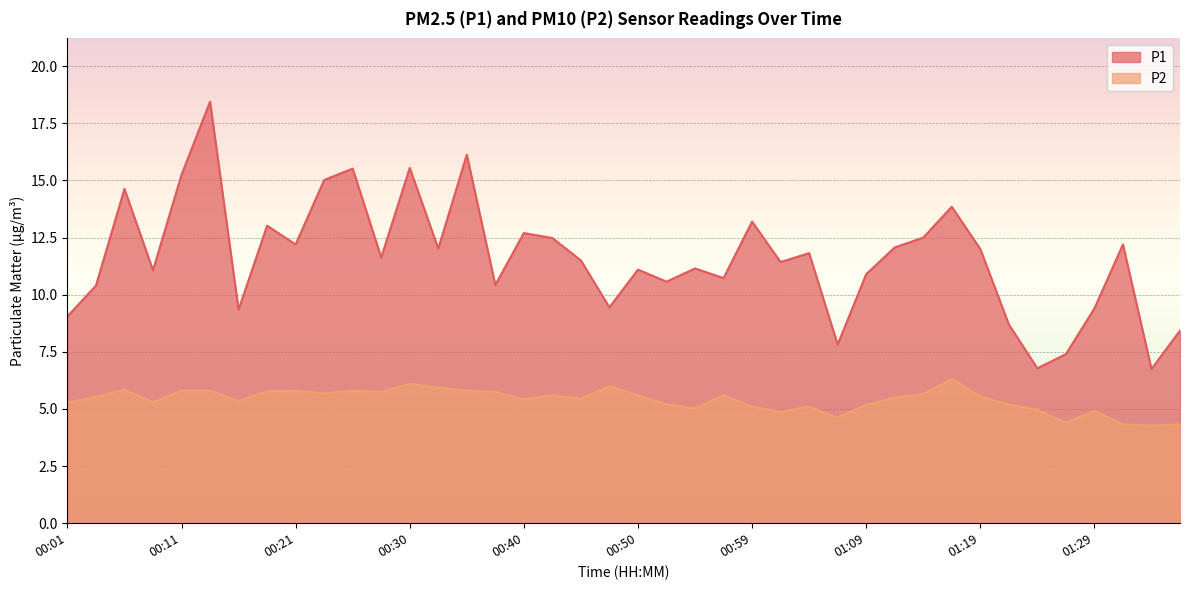

True or false: P2 has a value of 9.0 at 00:23.

False